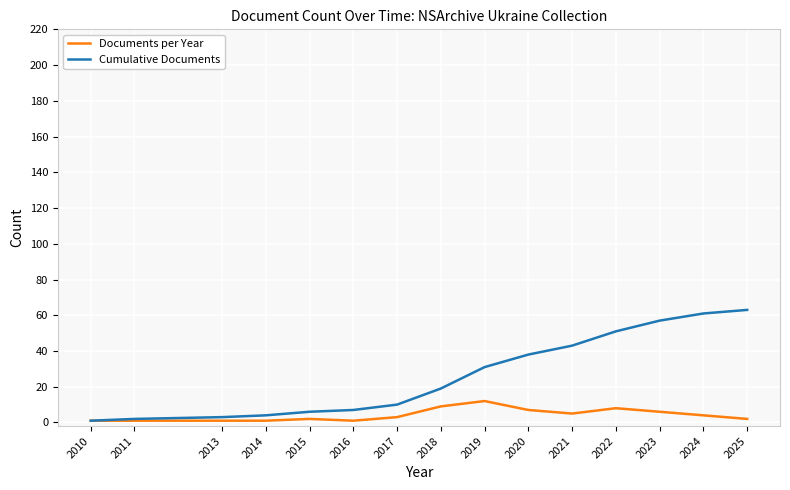

What is the average value of the Cumulative Documents series?

26